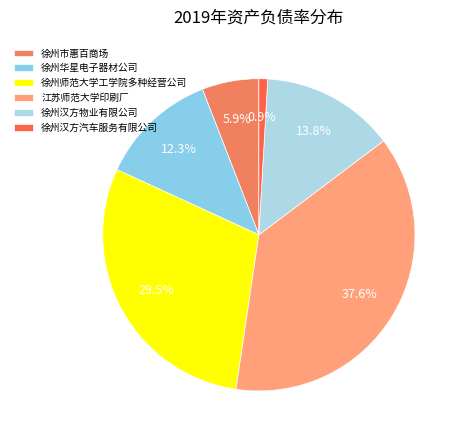

To the nearest percent, what is the combined percentage of 徐州汉方汽车服务有限公司 and 徐州华星电子器材公司?

13%